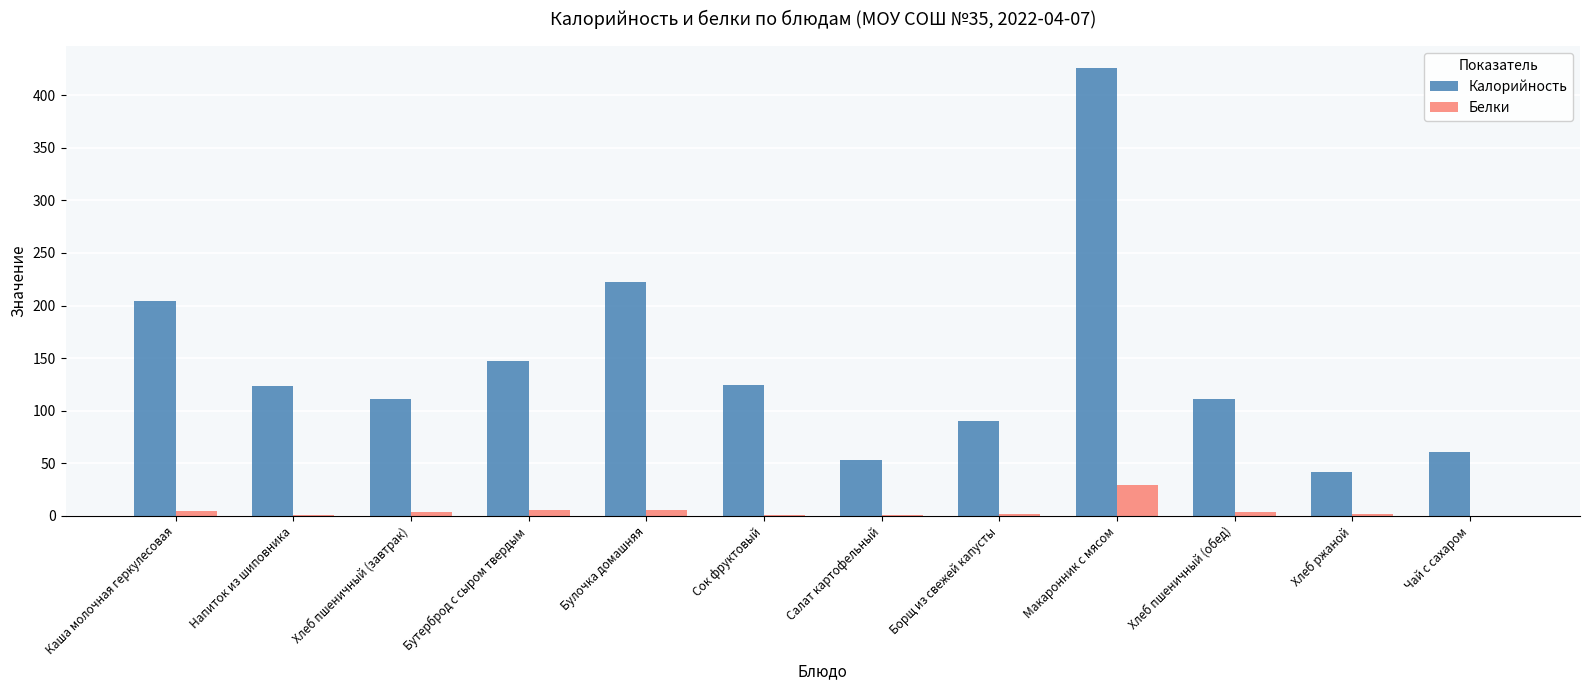

Which series has the largest total across all categories?

Калорийность